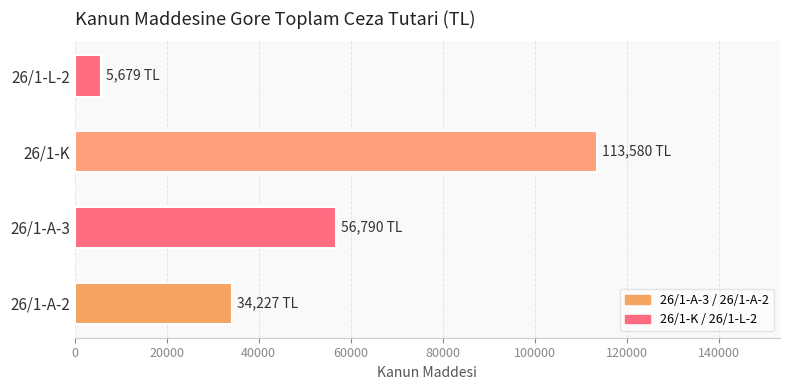

Is it true that the value at 26/1-A-3 is 14693?

False